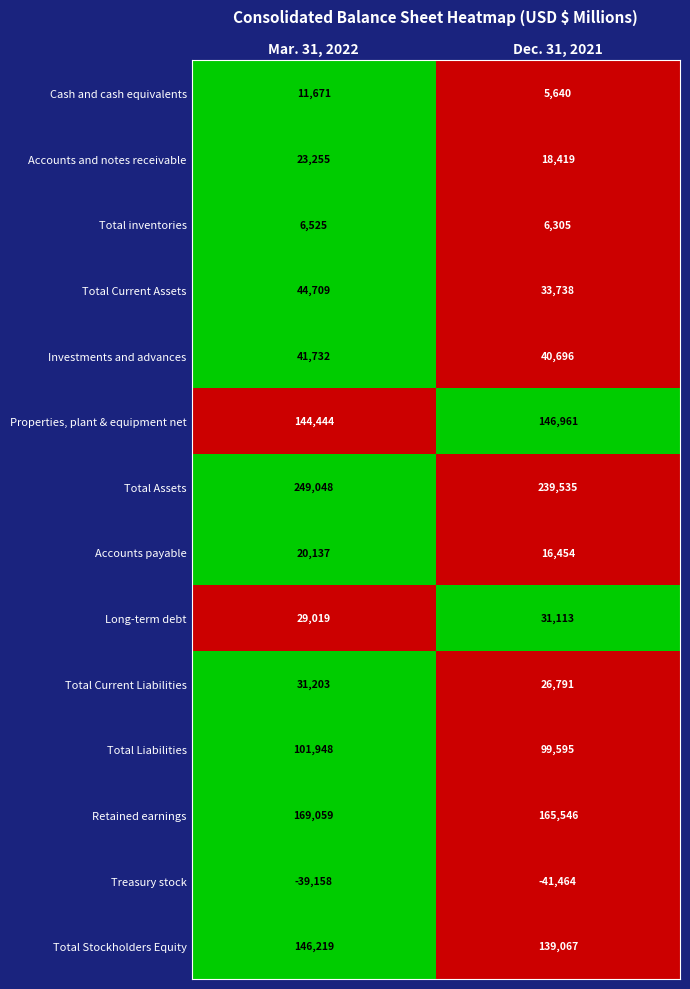

Rank the series at Mar. 31, 2022 from lowest to highest value.

Treasury stock, Total inventories, Cash and cash equivalents, Accounts payable, Accounts and notes receivable, Long-term debt, Total Current Liabilities, Investments and advances, Total Current Assets, Total Liabilities, Properties, plant & equipment net, Total Stockholders Equity, Retained earnings, Total Assets